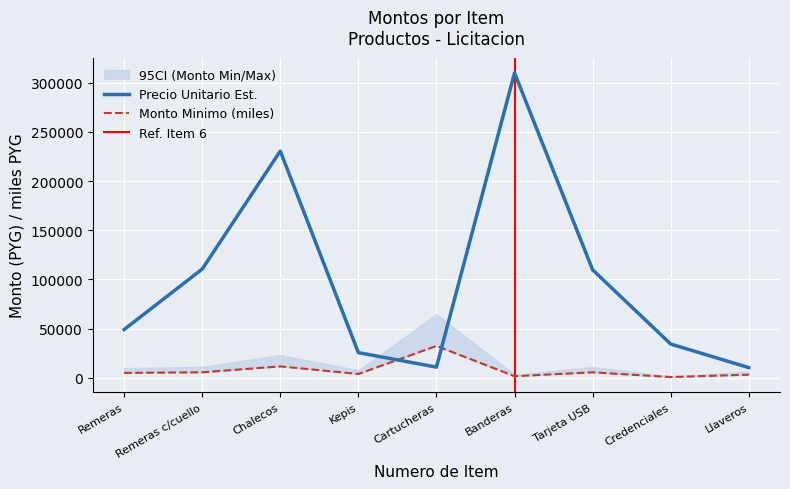

At which label does Precio Unitario Est. reach its peak?

Banderas